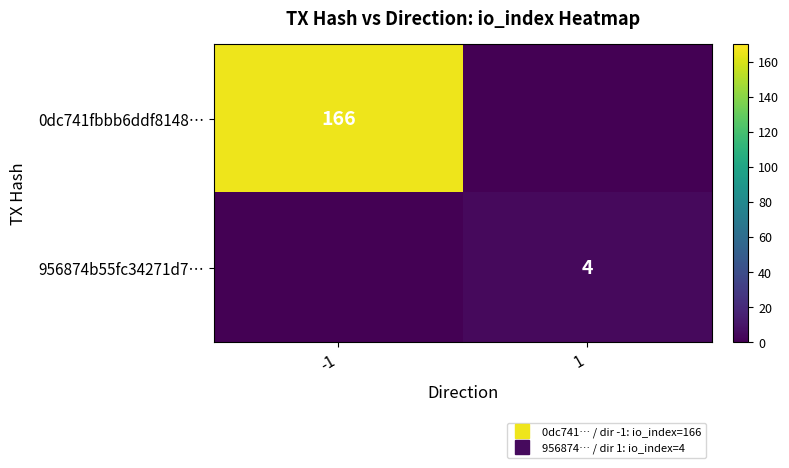

What is the sum of all 956874b55fc34271d7… values?

4